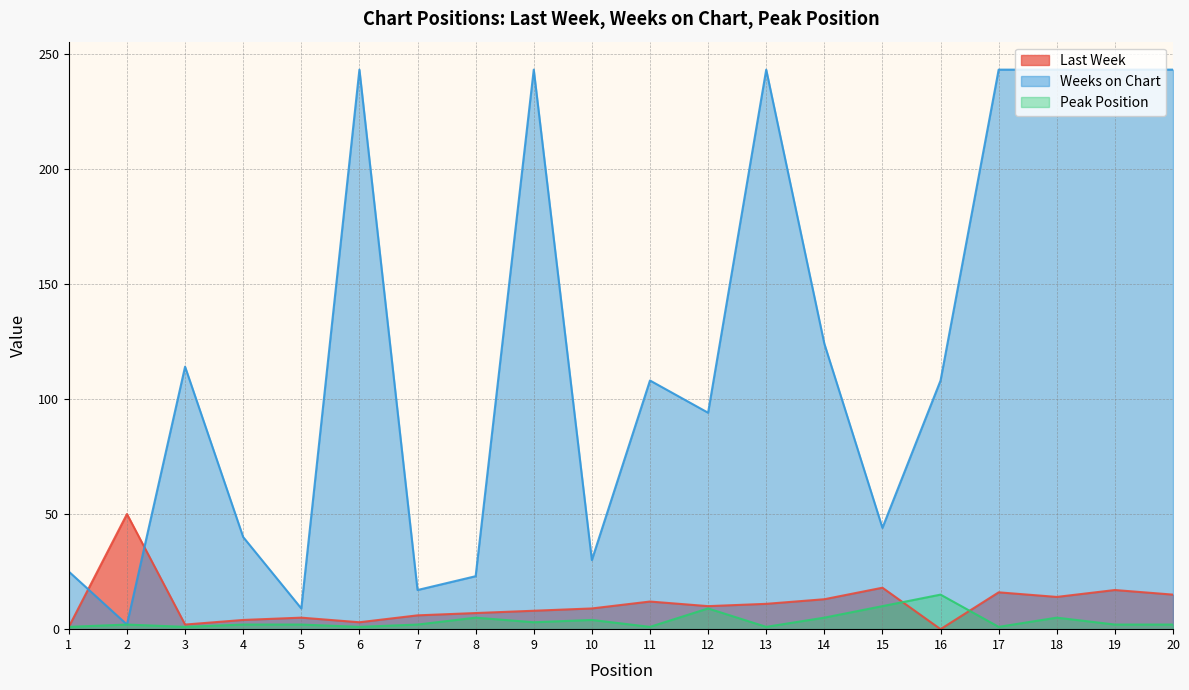

What is the spread (max minus min) of values at 20?

241